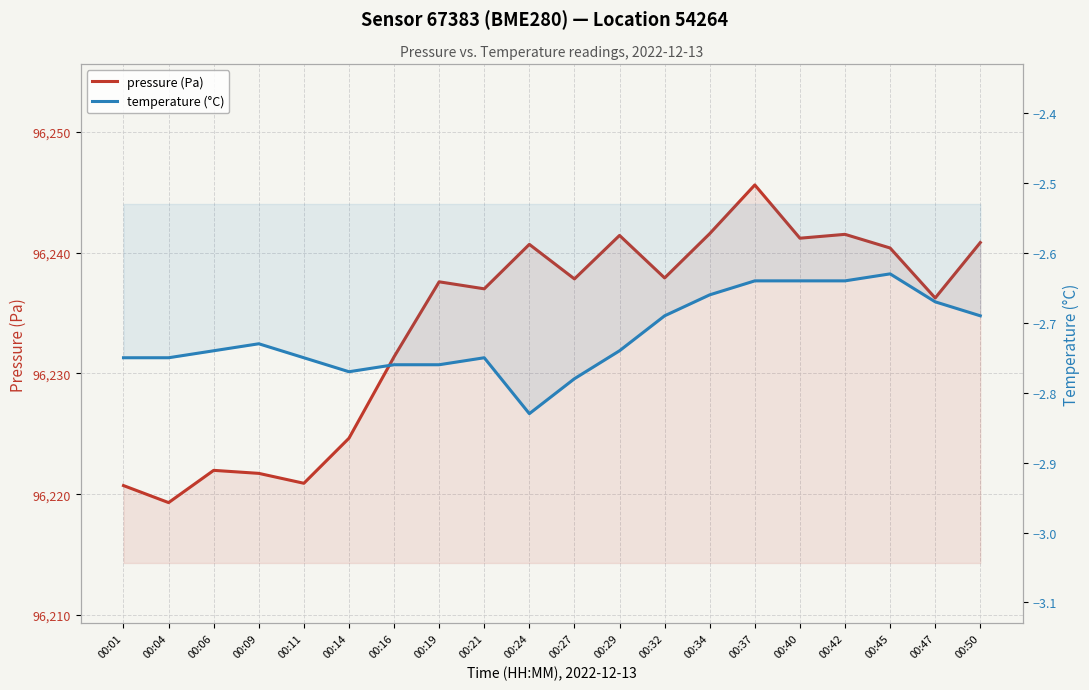

What is the sum of the temperature (°C) values at 00:40 and 00:42?

-5.3